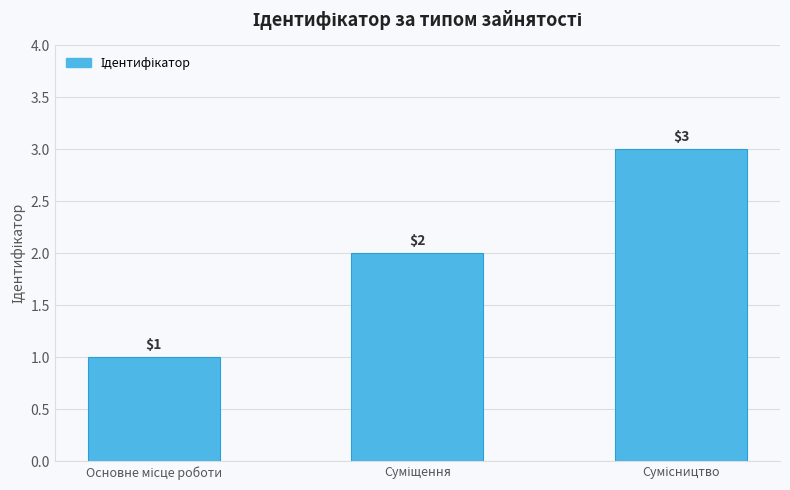

Count the number of data series in this chart.

1